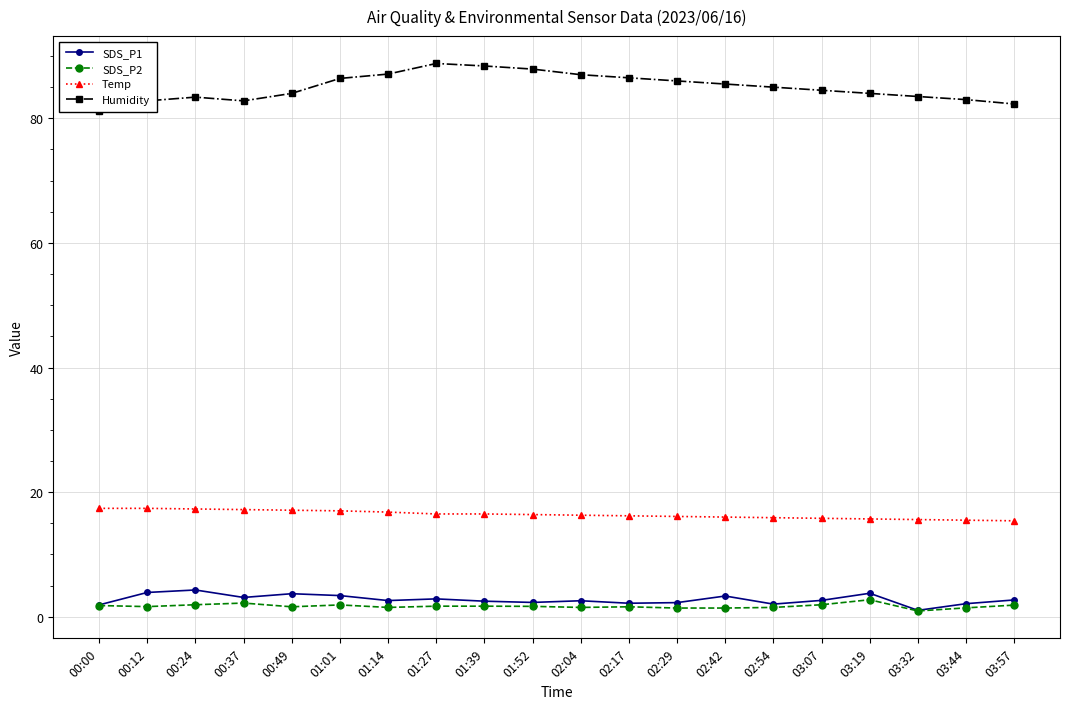

At which category does the chart reach its minimum across all series?

03:32